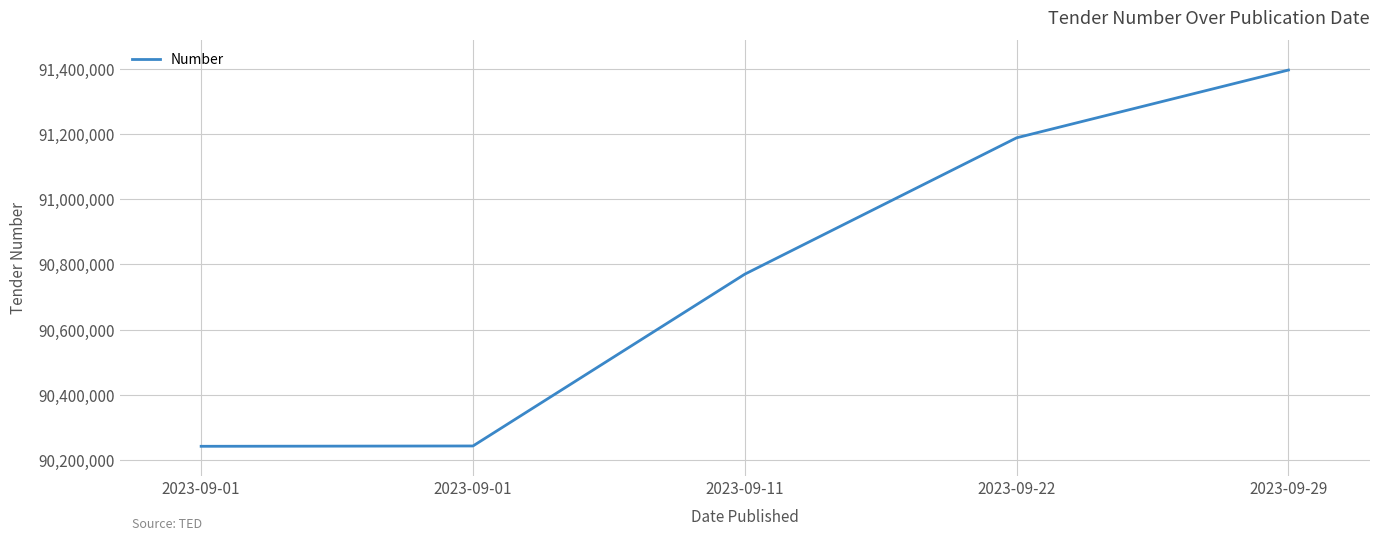

How many lines are shown in the chart?

1